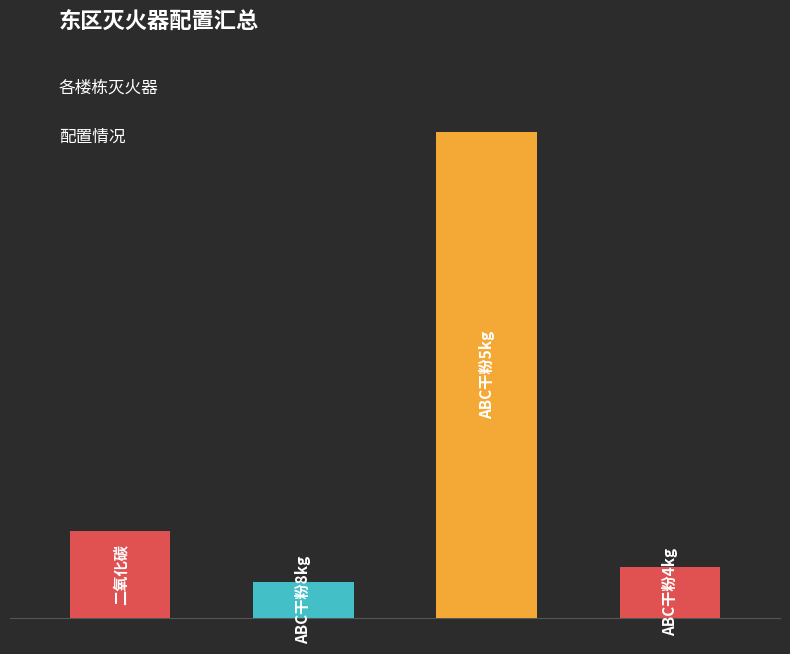

What is the average value?

224